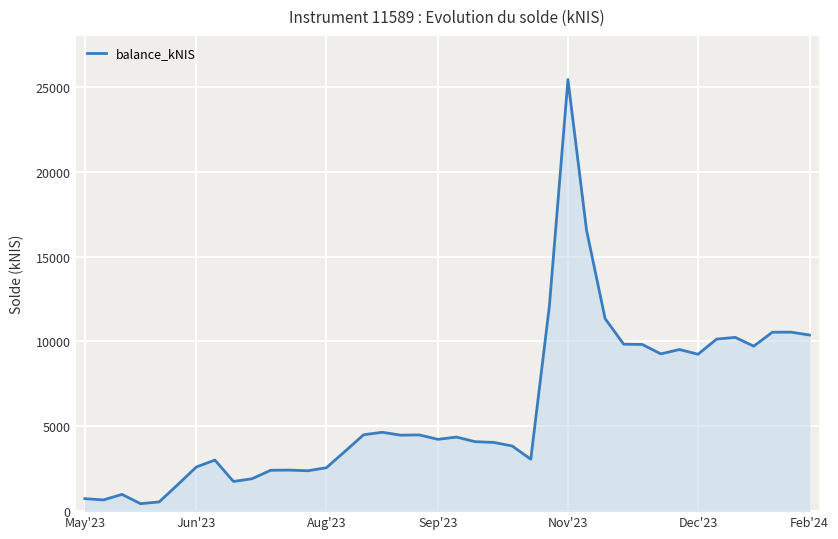

What is the difference between the maximum and minimum values?

24988.3